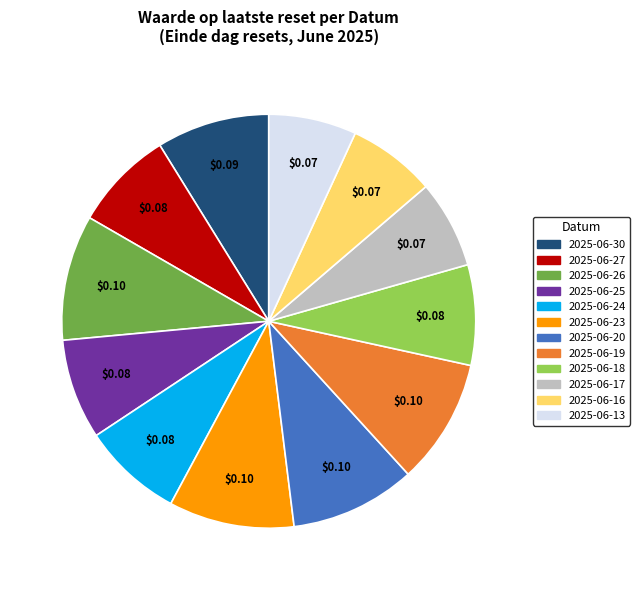

Between 2025-06-19 and 2025-06-24, which is larger?

2025-06-19